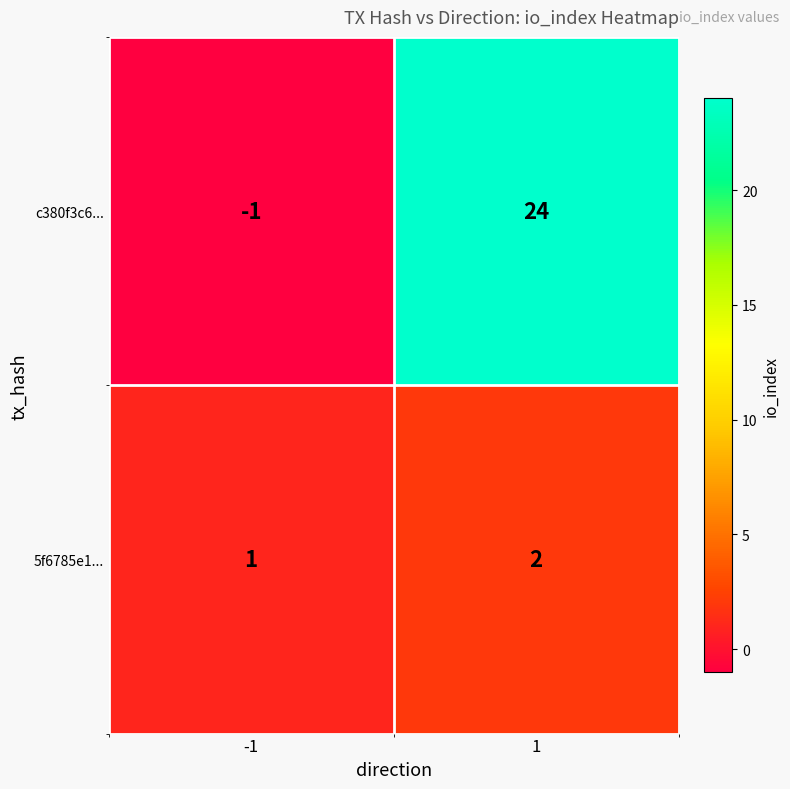

Which series has the largest range (max minus min)?

c380f3c6...